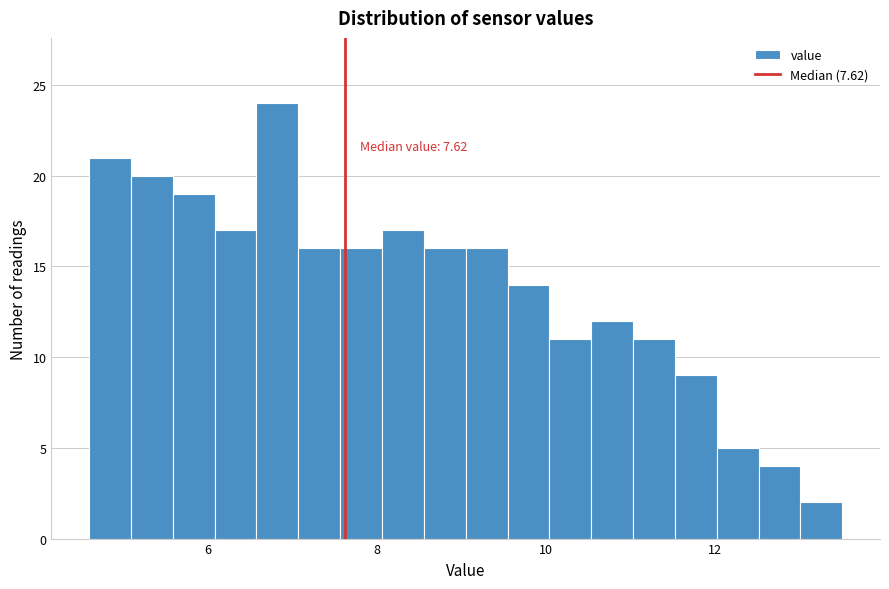

Around what value on the x-axis is the tallest bar? Give the approximate position of its centre, as read against the axis.

6.8